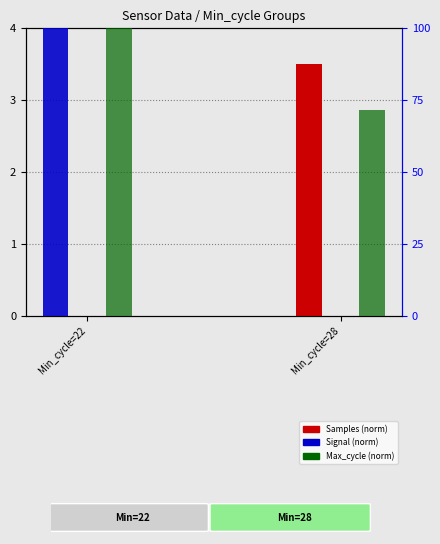

Are the bars horizontal?

No